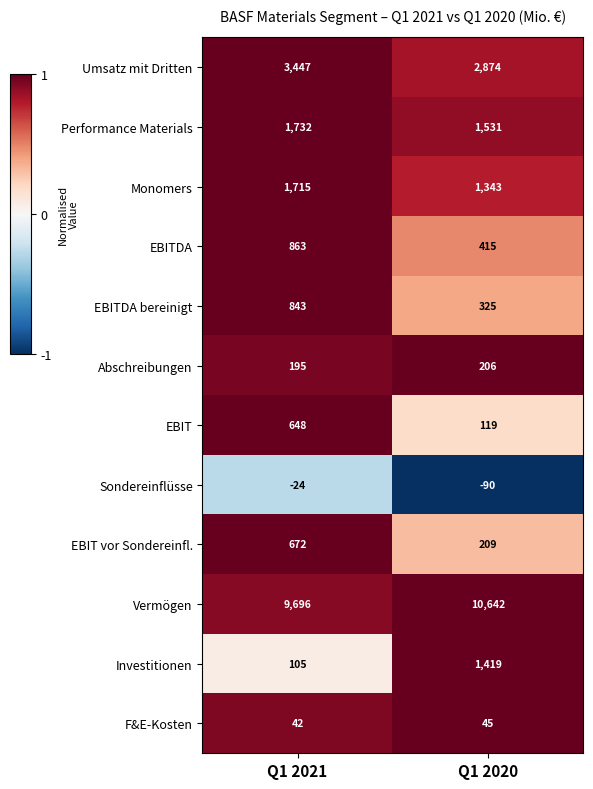

The Sondereinflüsse series shows -24 at Q1 2021. True or false?

True